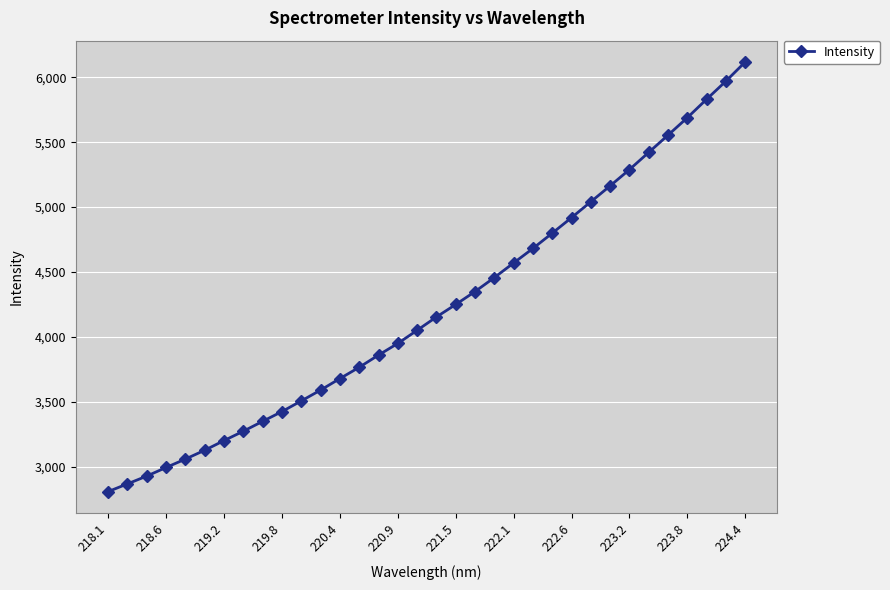

What is the difference between the maximum and minimum values?

3309.0